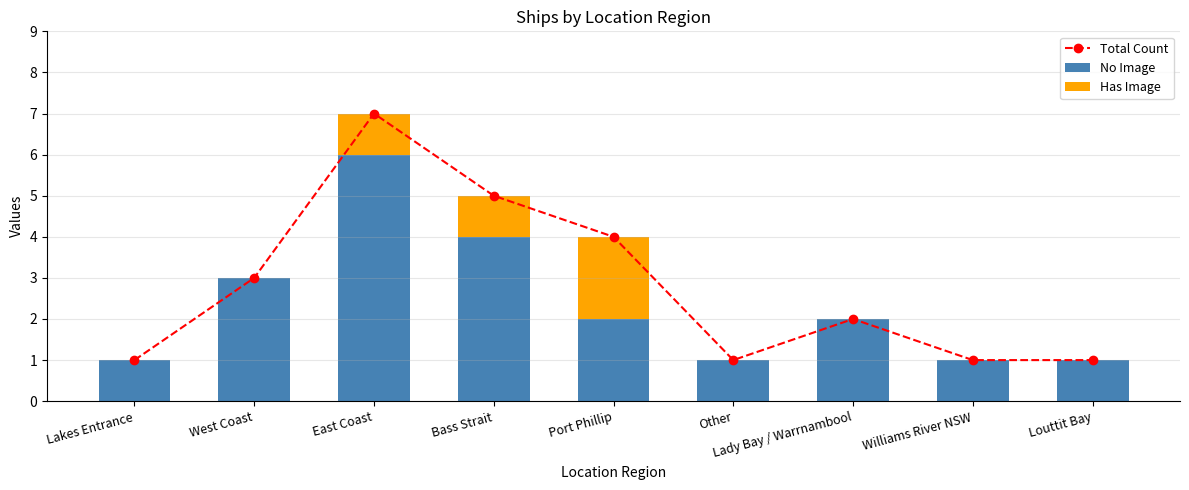

At Lakes Entrance, list the series in order from largest to smallest.

Total Count, No Image, Has Image